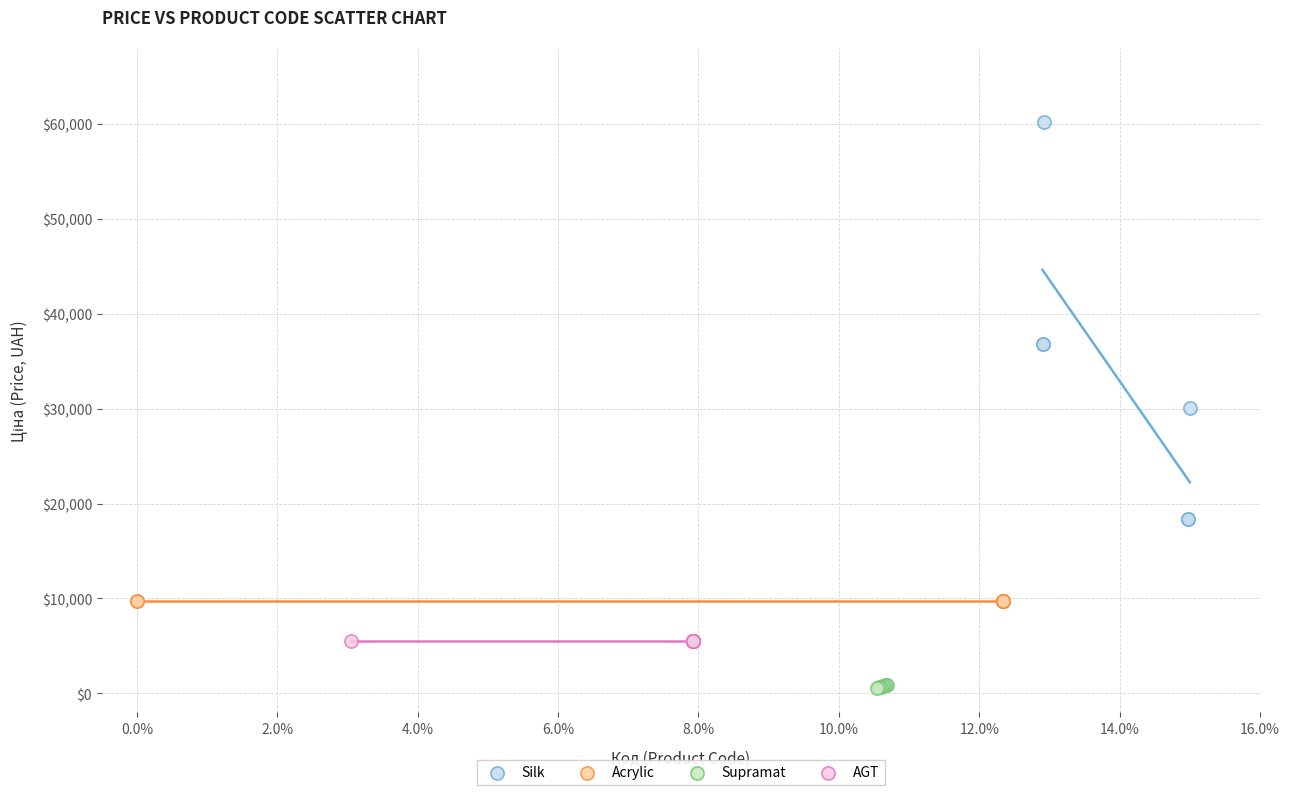

Which series reaches the maximum Y coordinate?

Silk